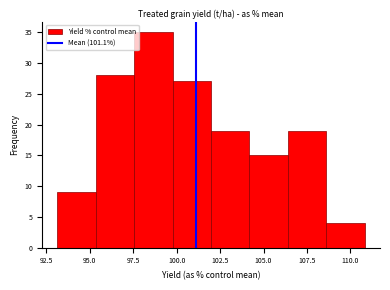

Reading left to right, list every bar in this chart as the range it spans on the x-axis followed by its height. Neither the bar edges nor the heights are printed on the chart, so give them approximately, as read against the axes.

93.0 to 95.5: 9
95.5 to 97.5: 28
97.5 to 100.0: 35
100.0 to 102.0: 27
102.0 to 104.0: 19
104.0 to 106.5: 15
106.5 to 108.5: 19
108.5 to 111.0: 4